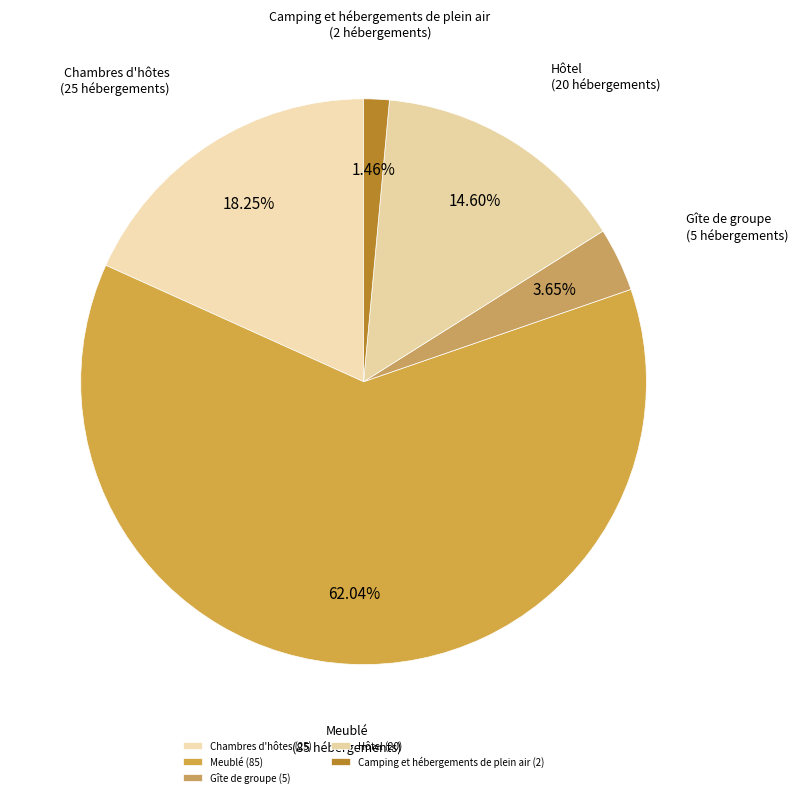

To the nearest percent, what portion does Camping et hébergements de plein air represent?

1%